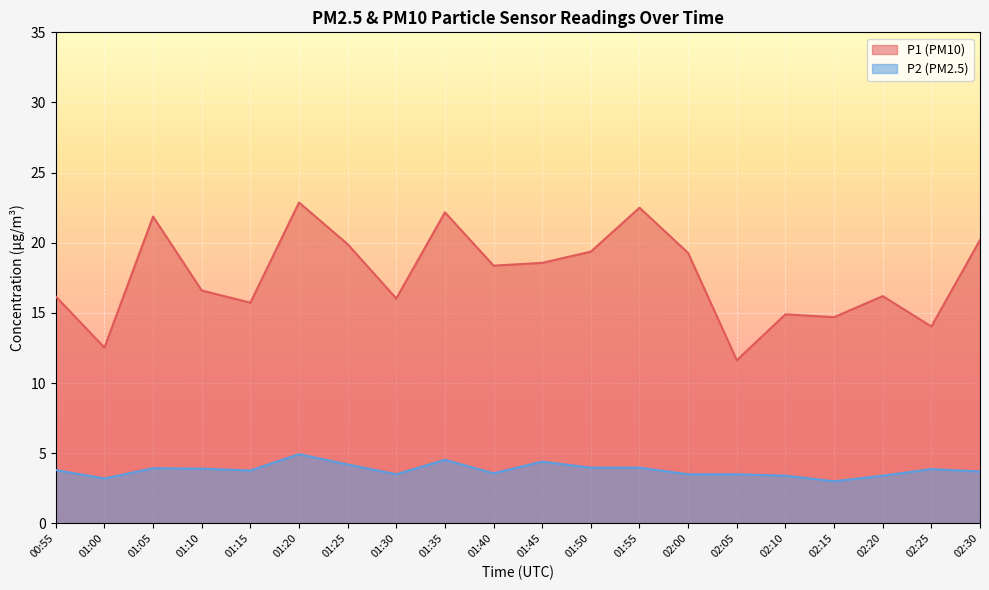

What is the sum of the P2 values at 02:30 and 01:35?

8.2